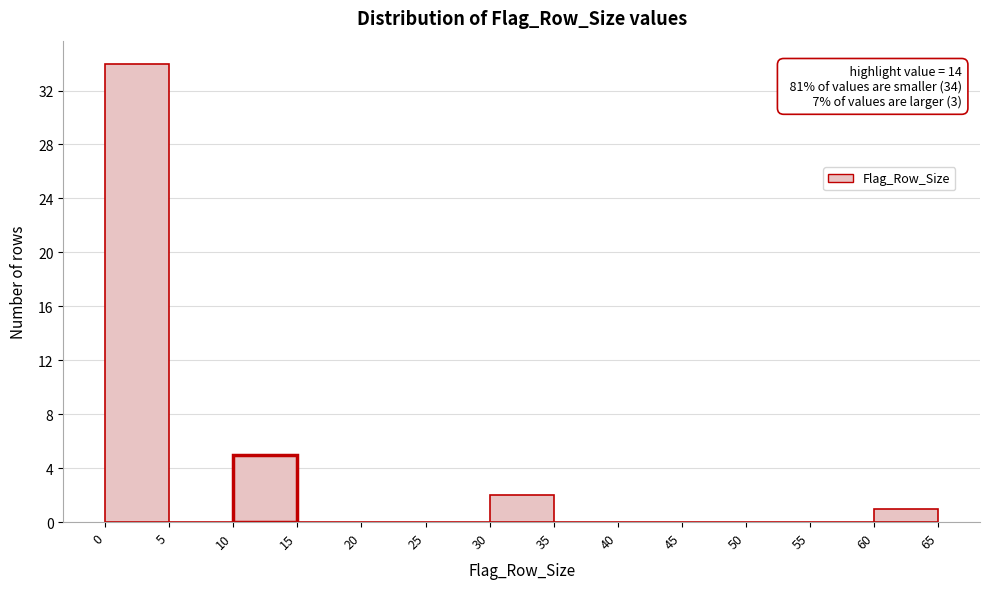

Which range on the x-axis has the tallest bar?

0 to 5